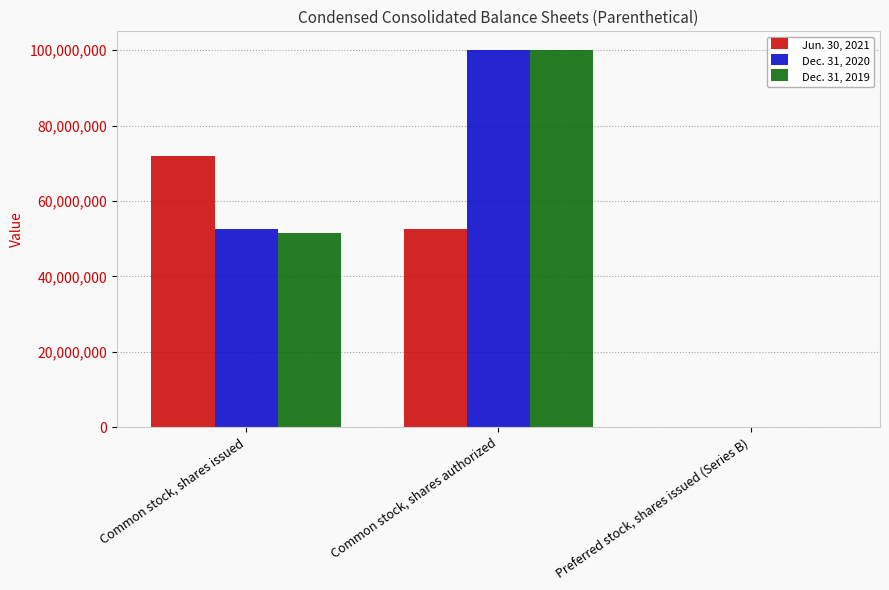

True or false: Dec. 31, 2019 has a value of 28242343.7 at Common stock, shares issued.

False